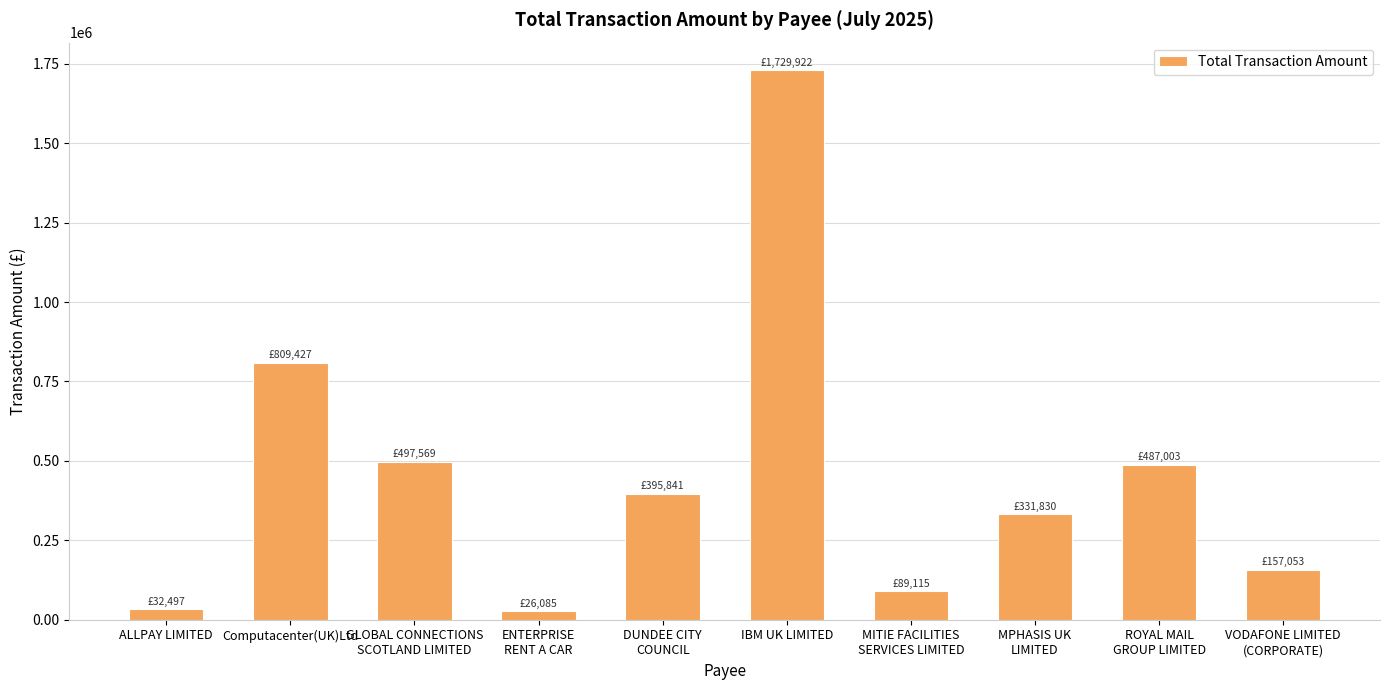

At which category does the chart reach its peak across all series?

IBM UK LIMITED